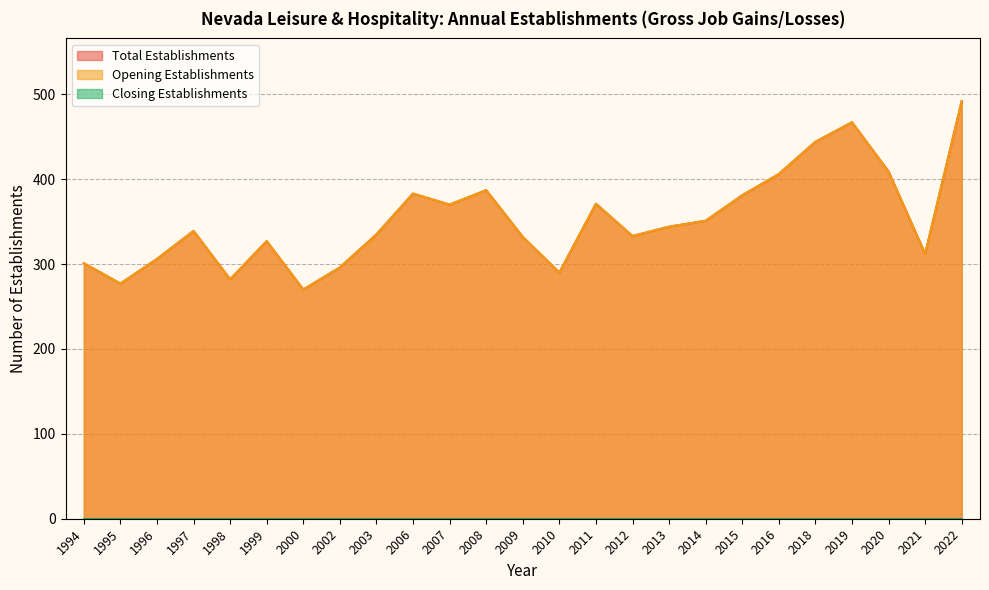

At how many categories does at least one series exceed 308?

18